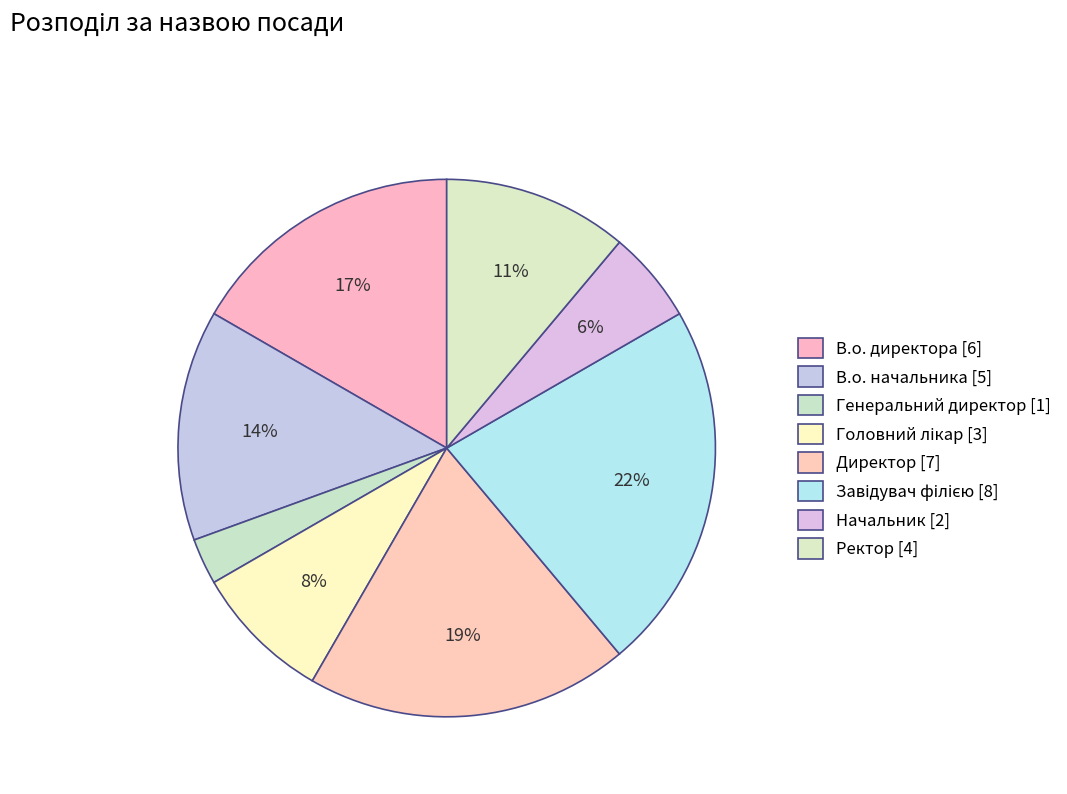

Is it true that Начальник is 1% of the pie?

False